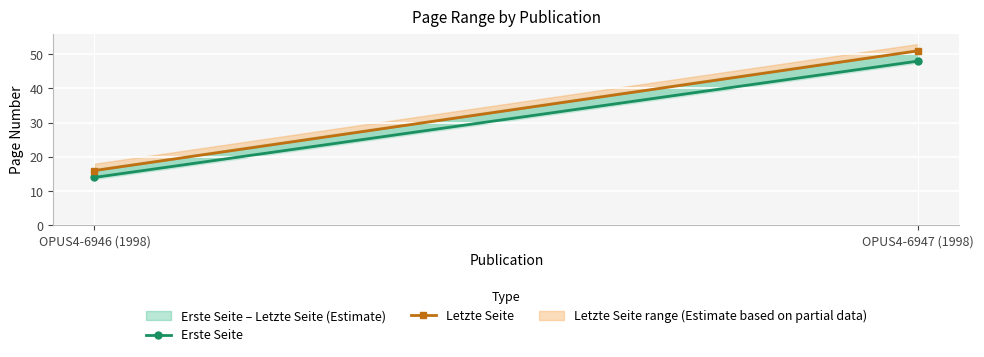

The value of Erste Seite at OPUS4-6946 (1998) is 5. True or false?

False